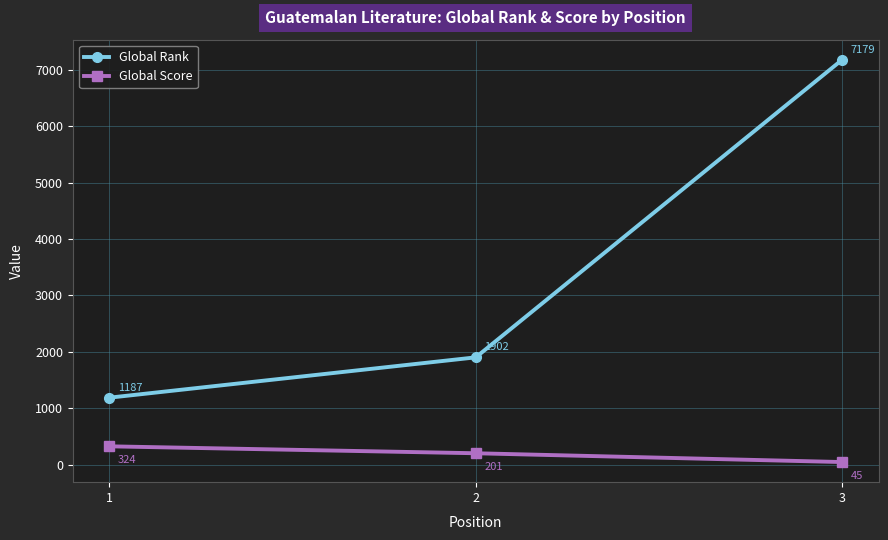

Where is Global Rank nearest to the value 4183?

2